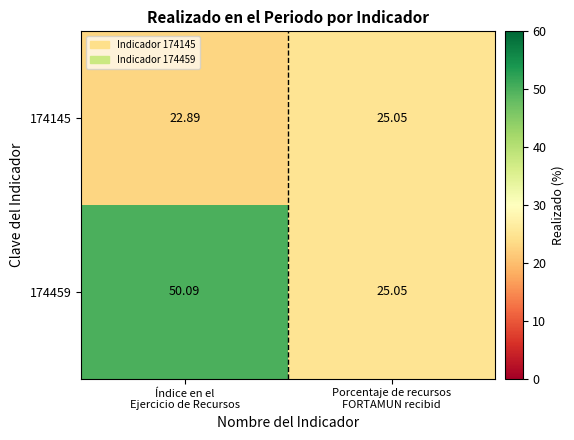

How many values in the 174145 series exceed 25?

1